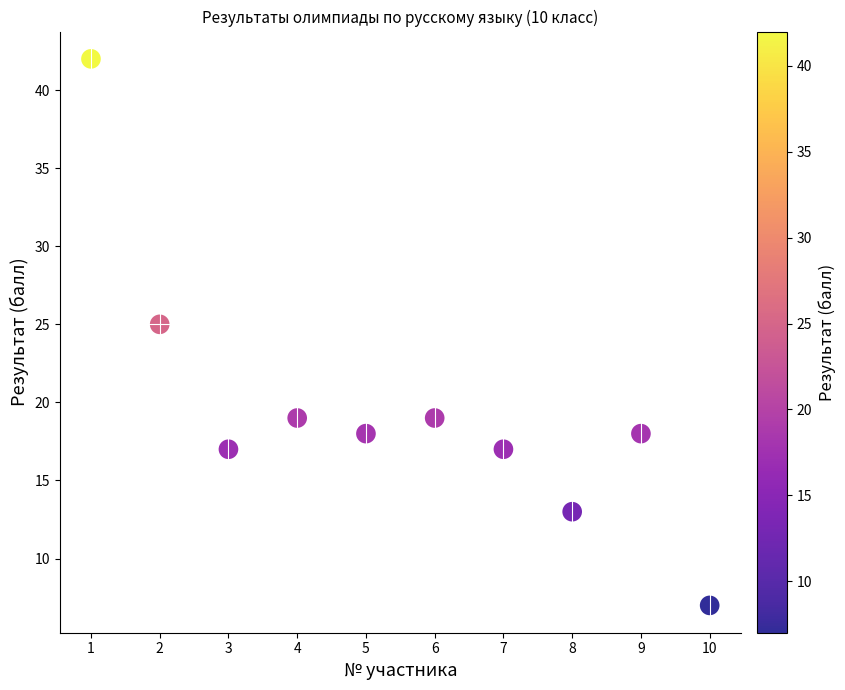

What is the average X value?

6